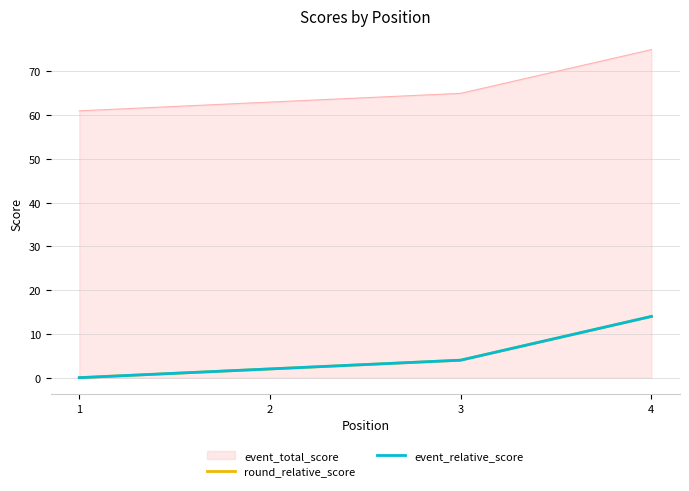

What is the difference between the maximum and second lowest values in the event_relative_score series?

12